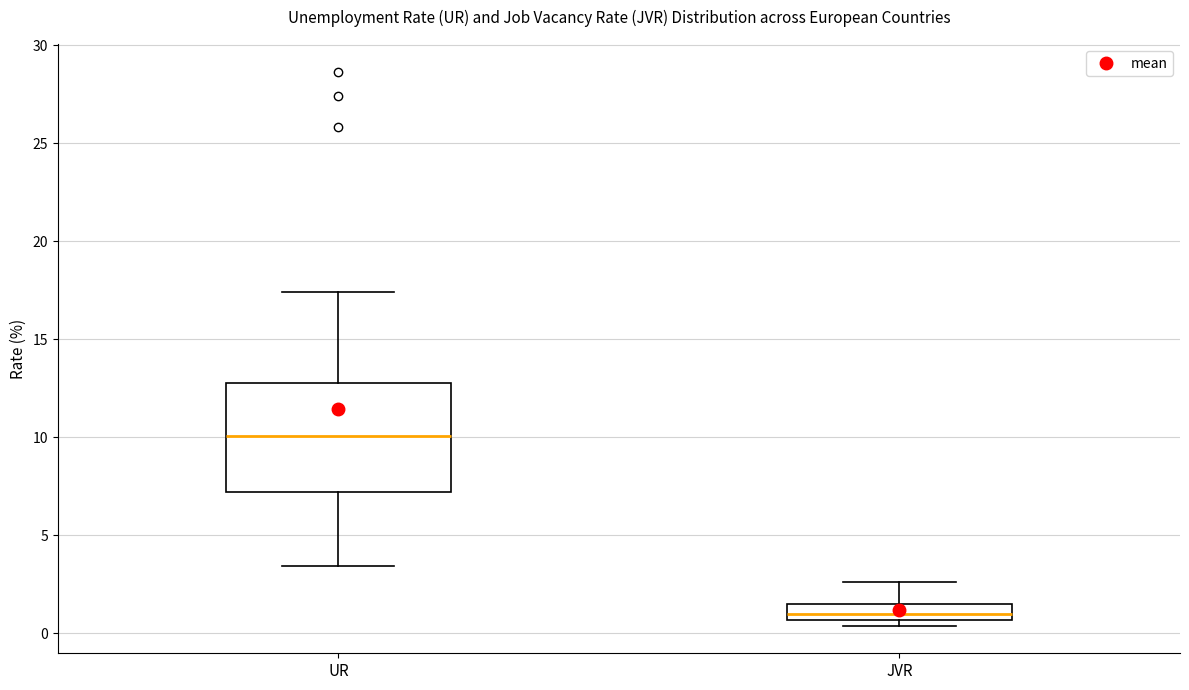

Reading left to right, transcribe this box plot: for each box, give where its median line is, the range the box spans, and where its two whiskers end, as read against the y-axis. The values are not printed on the chart, so give them approximately, as read against the axis.

UR: median 10.0, box 7.0 to 13.0, whiskers 3.5 to 17.5
JVR: median 1.0, box 0.5 to 1.5, whiskers 0.5 (just below the box's lower edge) to 2.5